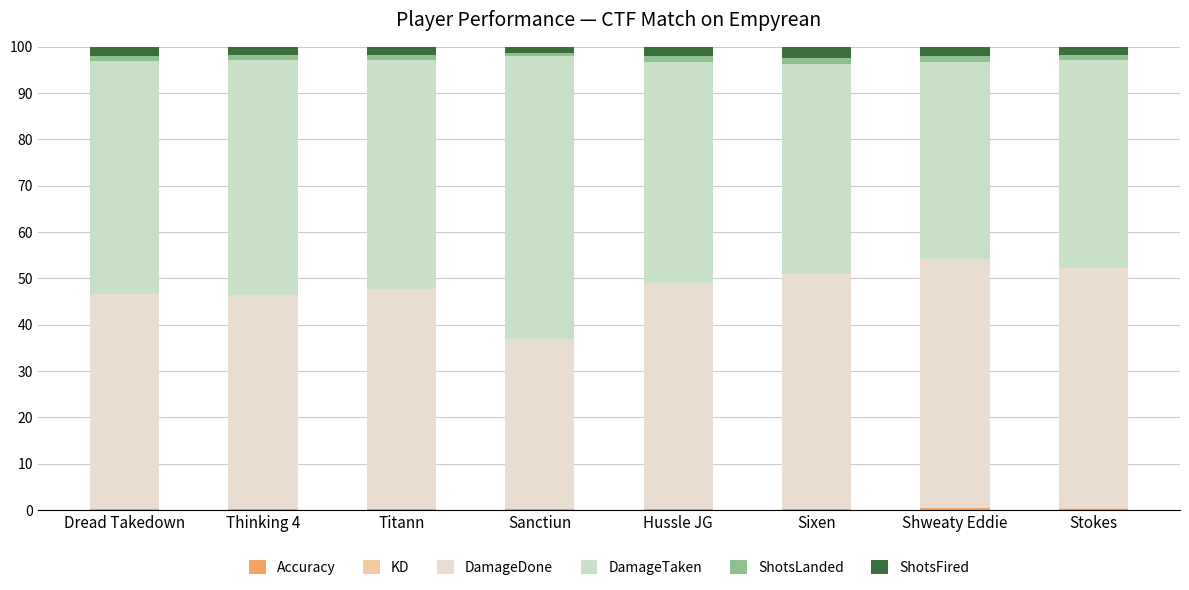

Rank the series at Sanctiun from lowest to highest value.

KD, Accuracy, ShotsLanded, ShotsFired, DamageDone, DamageTaken